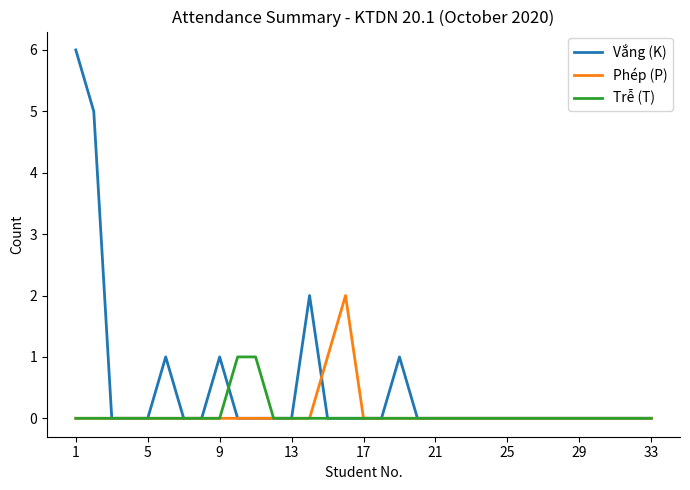

True or false: Vắng (K) and Phép (P) cross at least once.

True